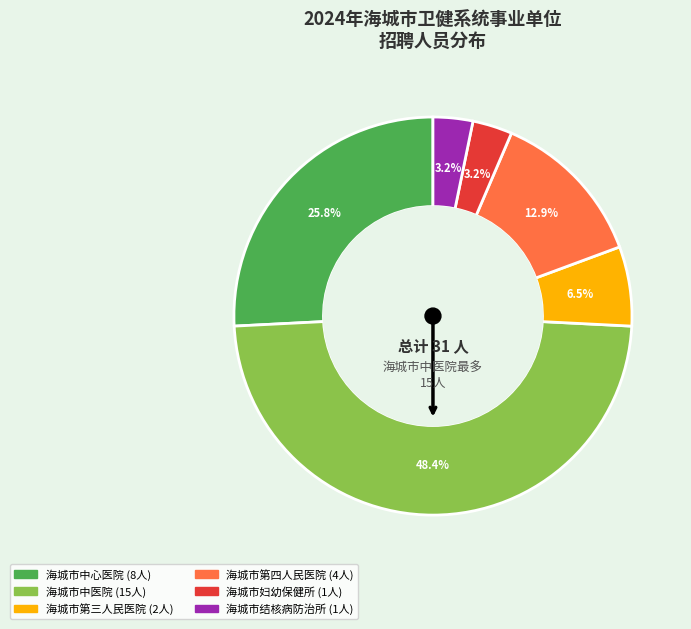

Do 海城市第三人民医院 and 海城市中心医院 together represent more than half of the pie?

No